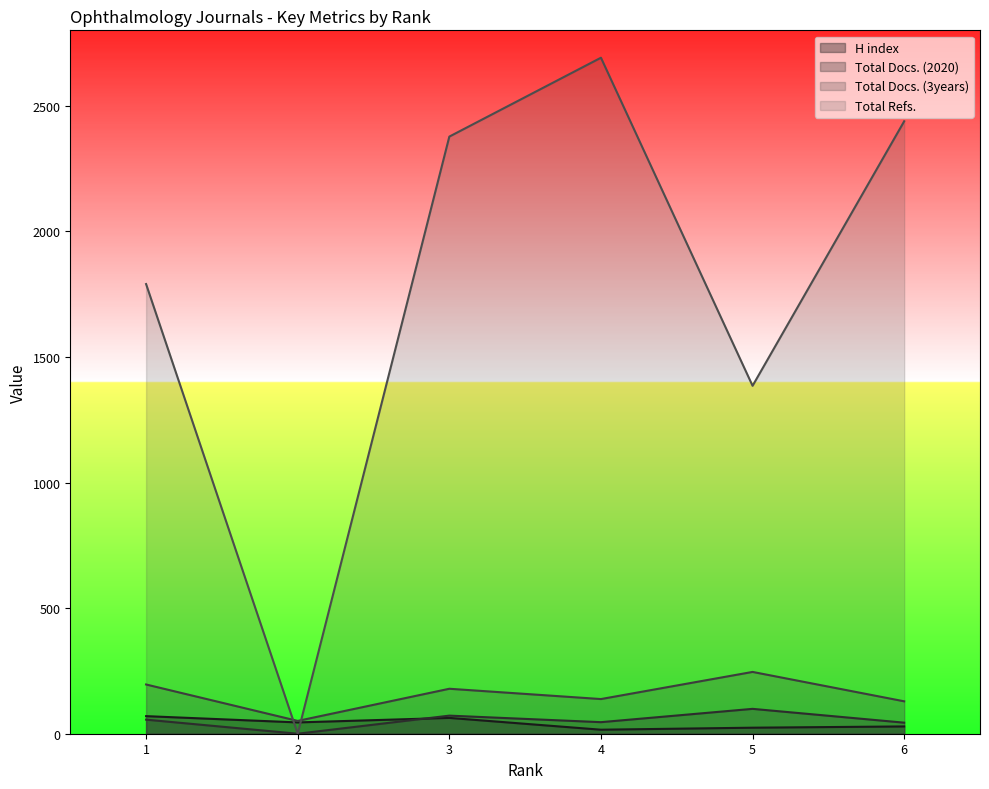

True or false: Total Docs. (3years) has a value of 48 at 6.

False